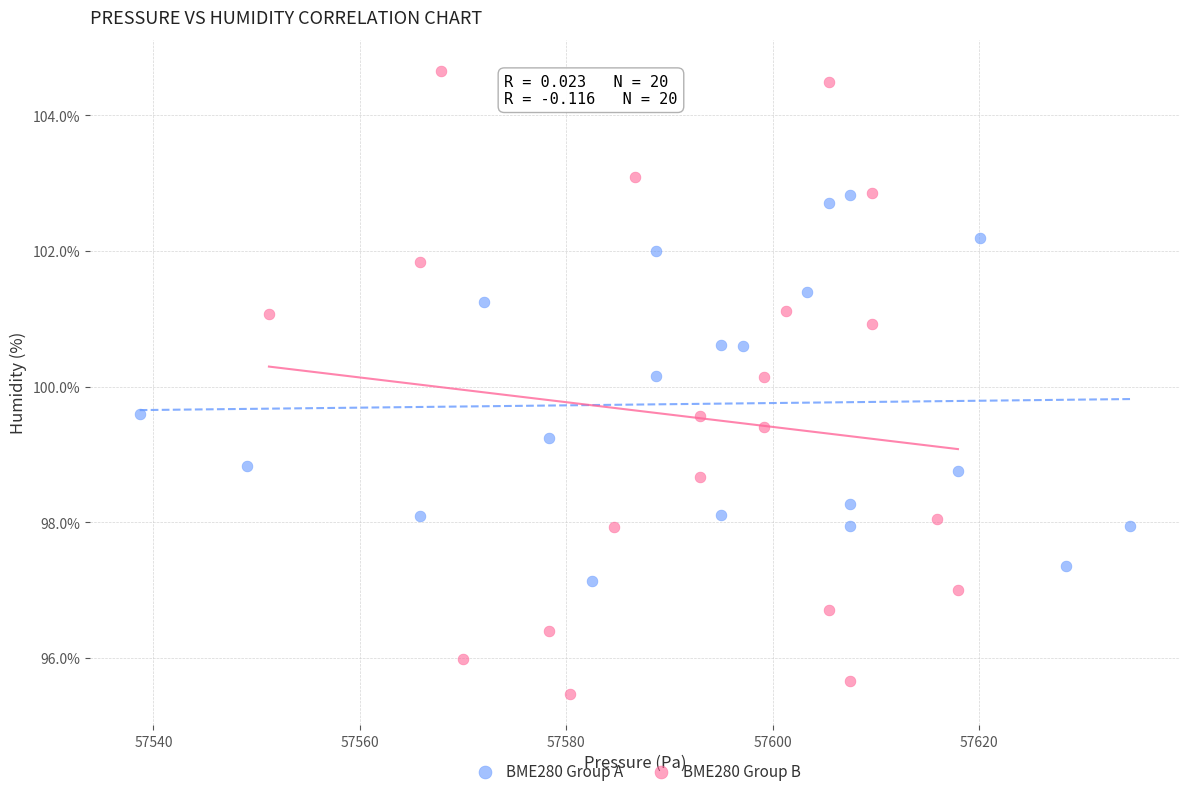

Which series contains the highest Y value?

BME280 Group B